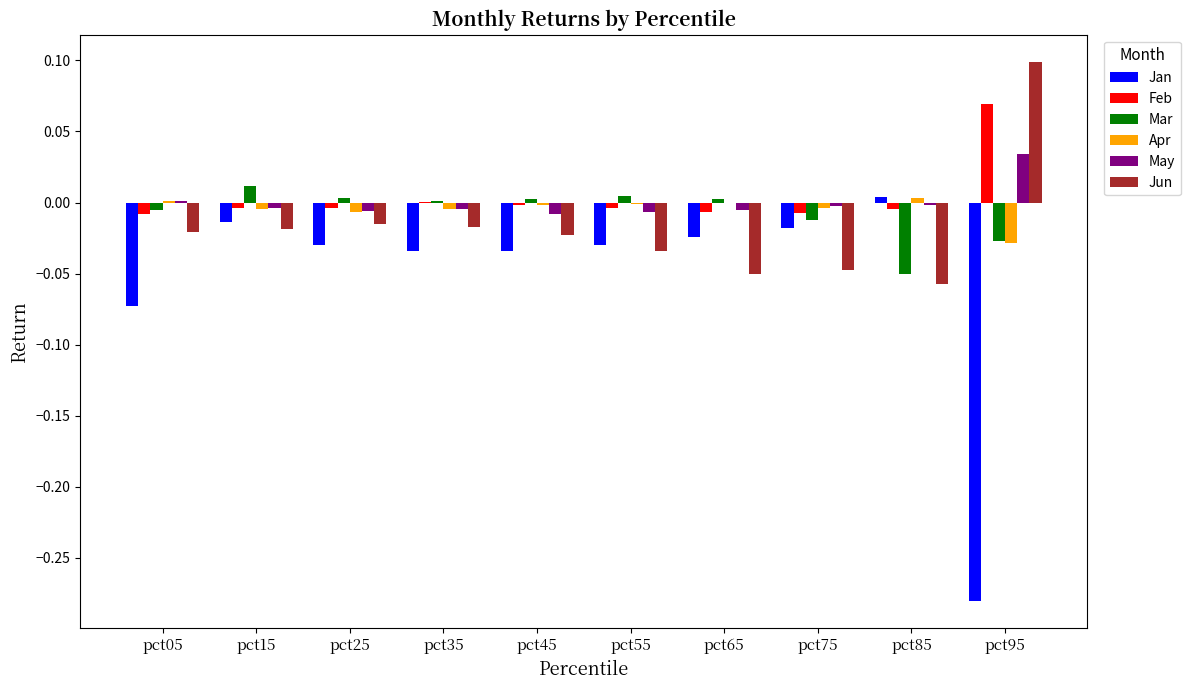

The value of Jun at pct75 is -0.1. True or false?

False